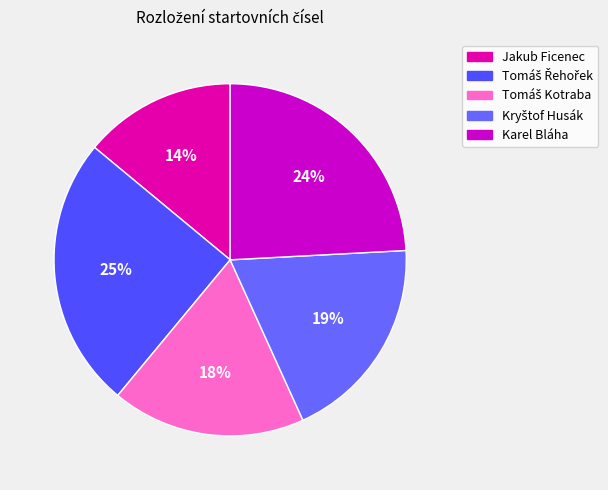

The Tomáš Řehořek slice represents 25% of the pie. True or false?

True